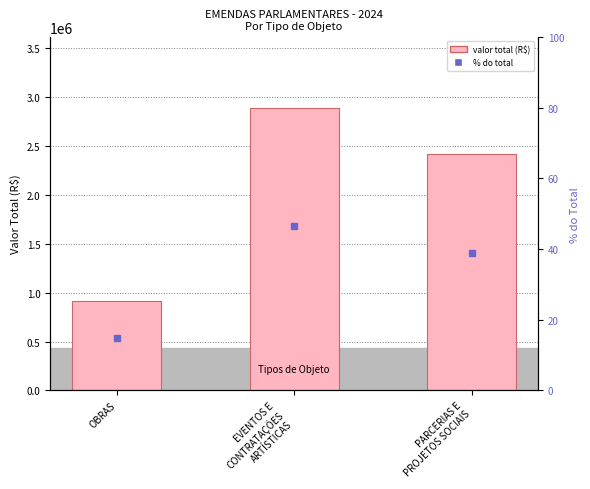

At which category does the chart reach its minimum across all series?

OBRAS